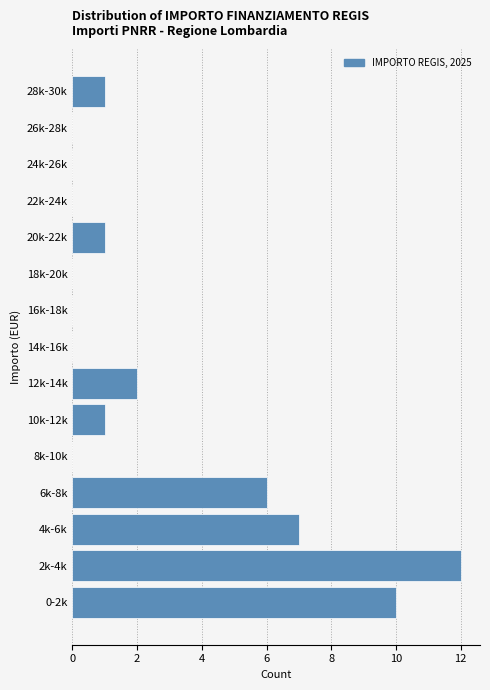

Reading bottom to top, list all the values displayed in this chart.

0-2k=10	2k-4k=12	4k-6k=7	6k-8k=6	8k-10k=0	10k-12k=1	12k-14k=2	14k-16k=0	16k-18k=0	18k-20k=0	20k-22k=1	22k-24k=0	24k-26k=0	26k-28k=0	28k-30k=1